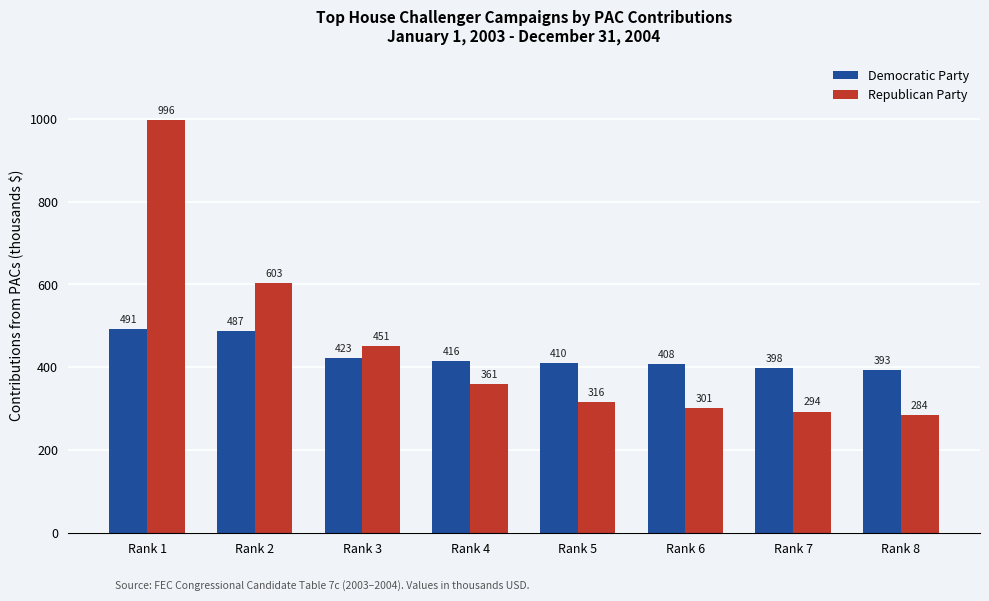

Is the value of Democratic Party at Rank 6 greater than the value of Republican Party at Rank 6?

Yes